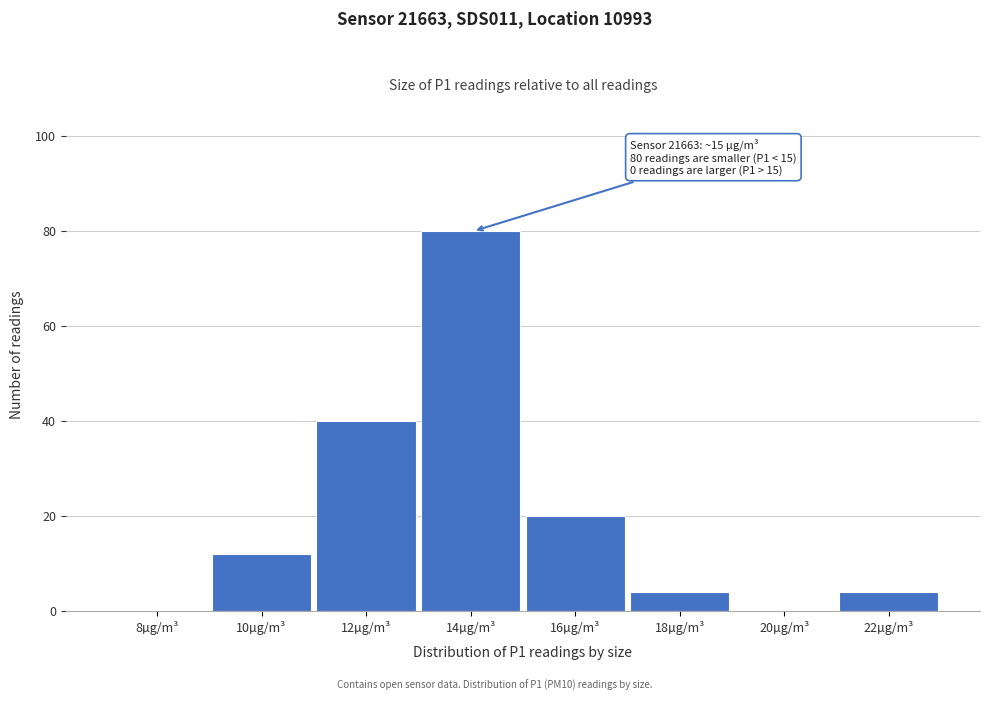

Reading right to left, what are all the values shown in this chart?

22µg/m³=4	20µg/m³=0	18µg/m³=4	16µg/m³=20	14µg/m³=80	12µg/m³=40	10µg/m³=12	8µg/m³=0